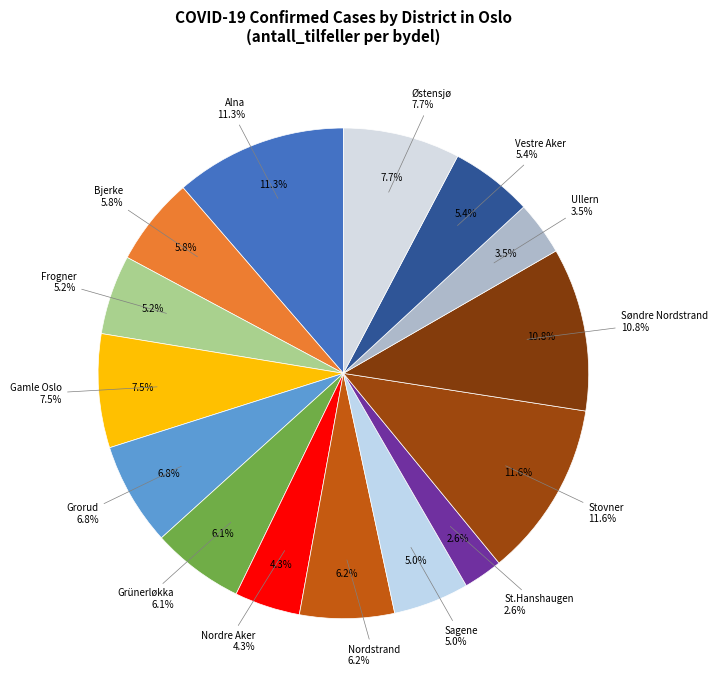

How many segments does this pie chart have?

15